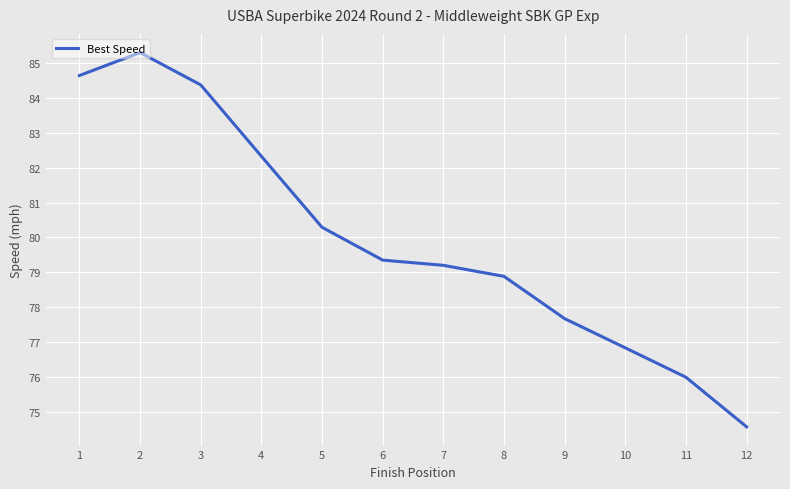

Does the chart have visible grid lines?

Yes